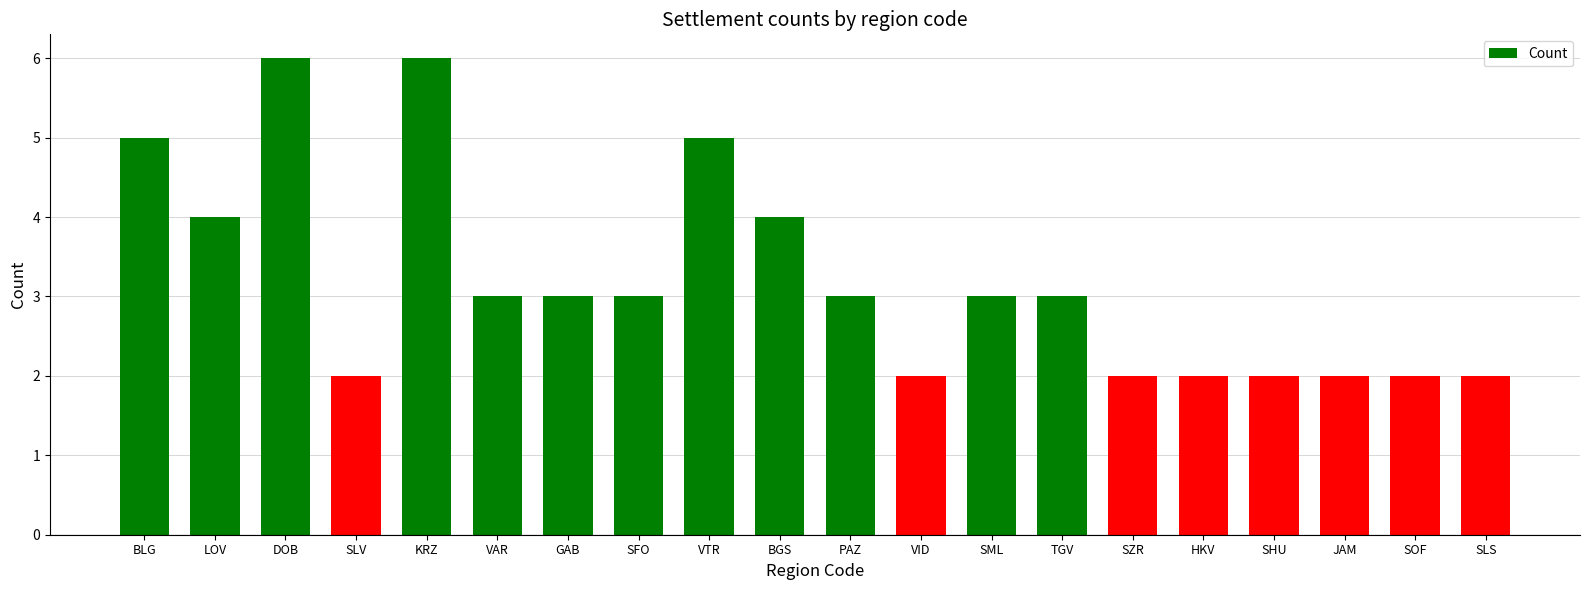

What is the approximate value at SFO?

3